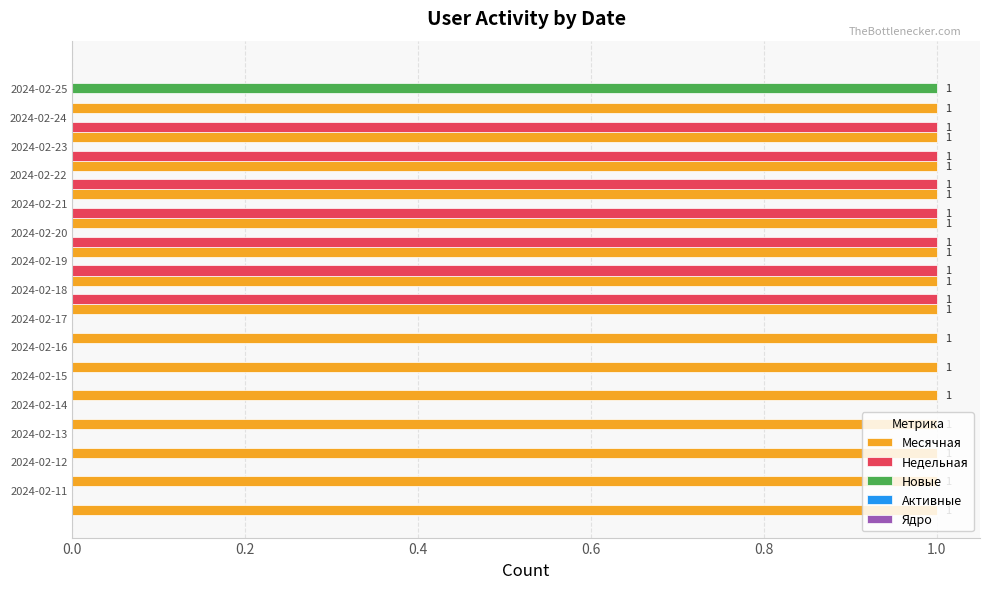

How many Недельная values are between 0 and 1?

15